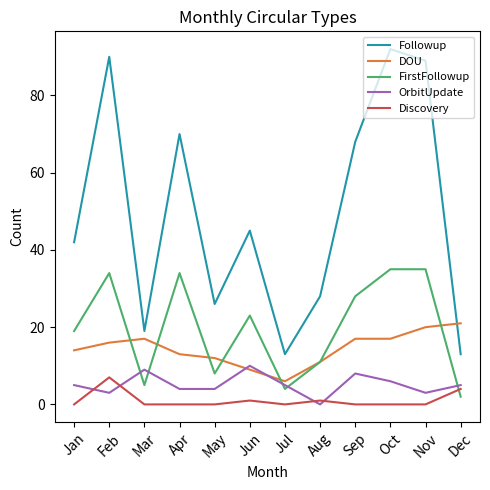

What are all the series names shown in the legend?

Followup, DOU, FirstFollowup, OrbitUpdate, Discovery